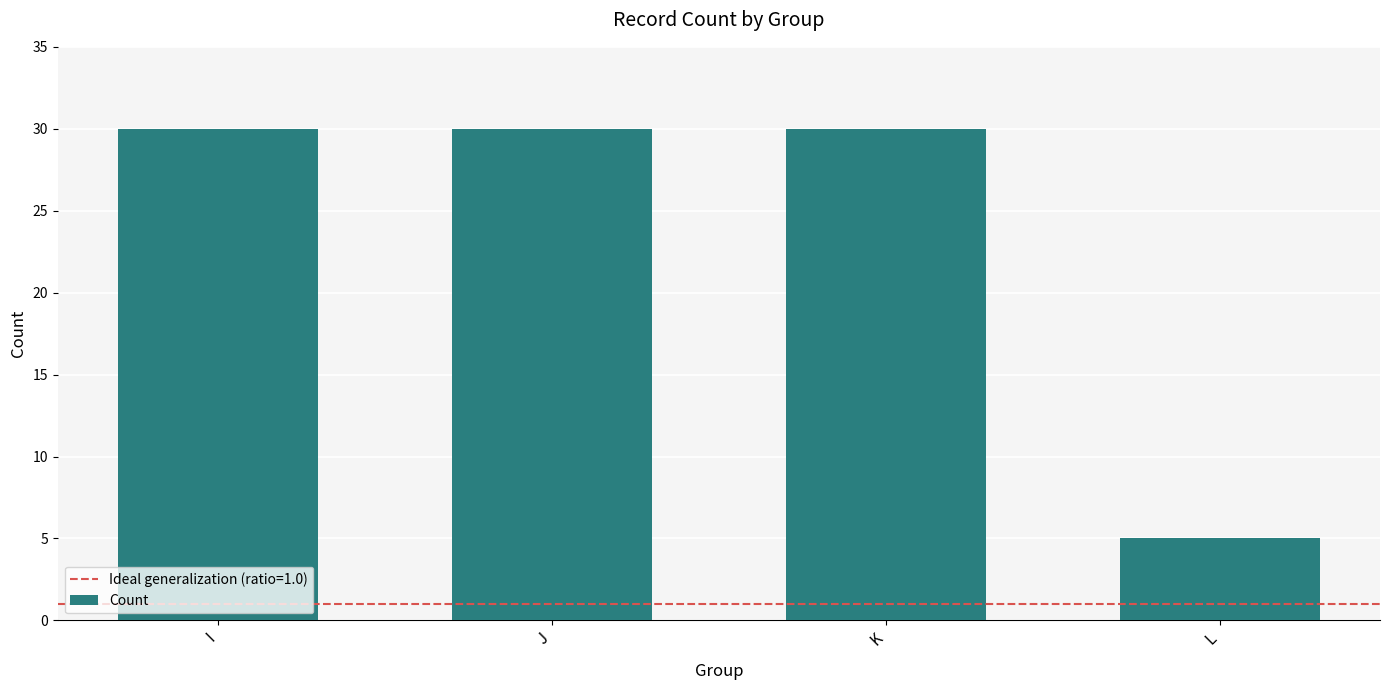

Between J and L, which is larger?

J